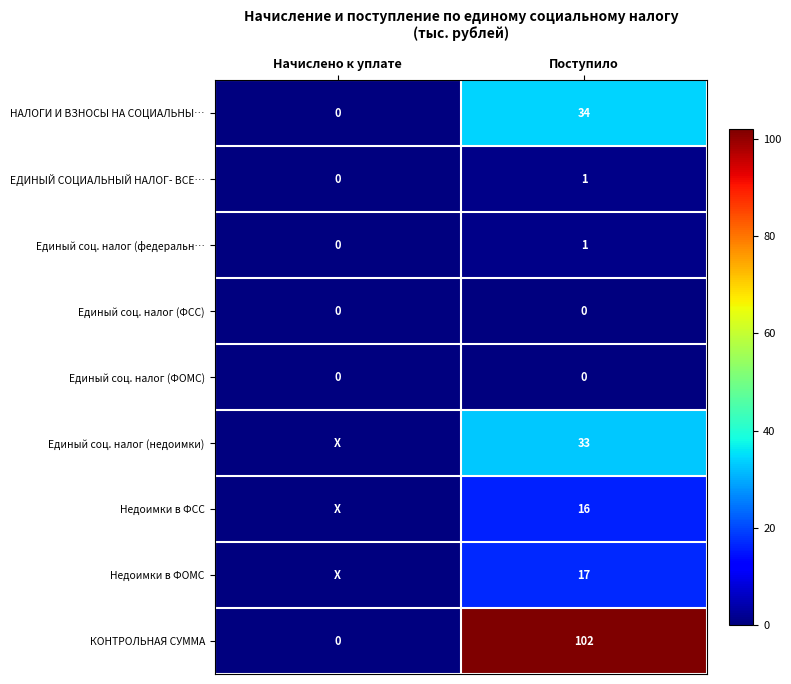

What is the sum of all КОНТРОЛЬНАЯ СУММА values?

102